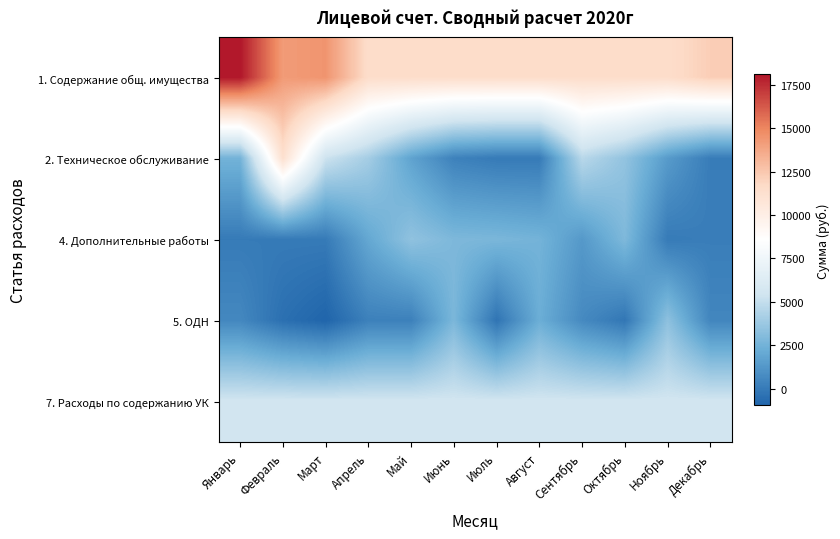

Count the number of data series in this chart.

5